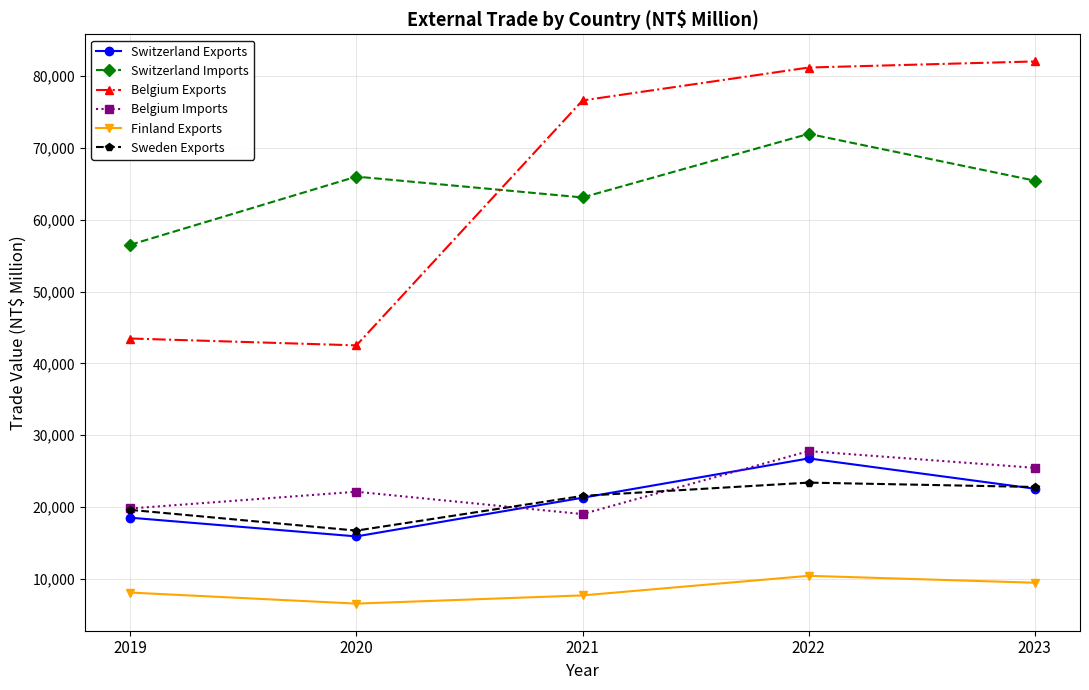

Where is the first local maximum for Finland Exports?

2022